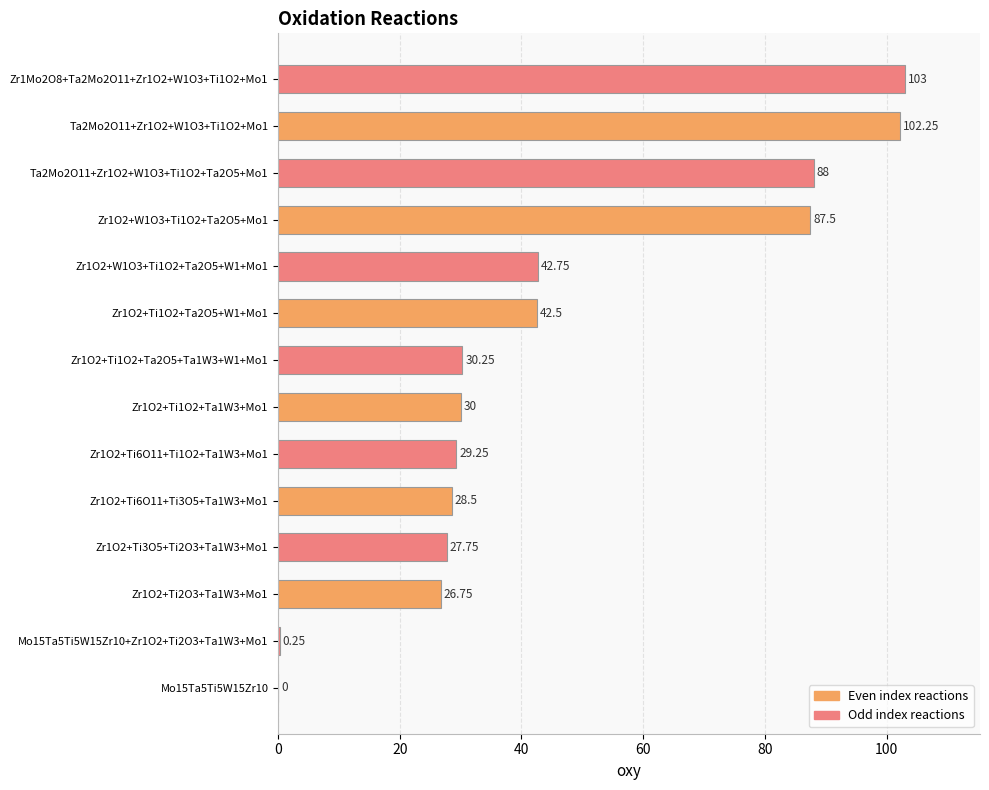

What is the average value?

45.6